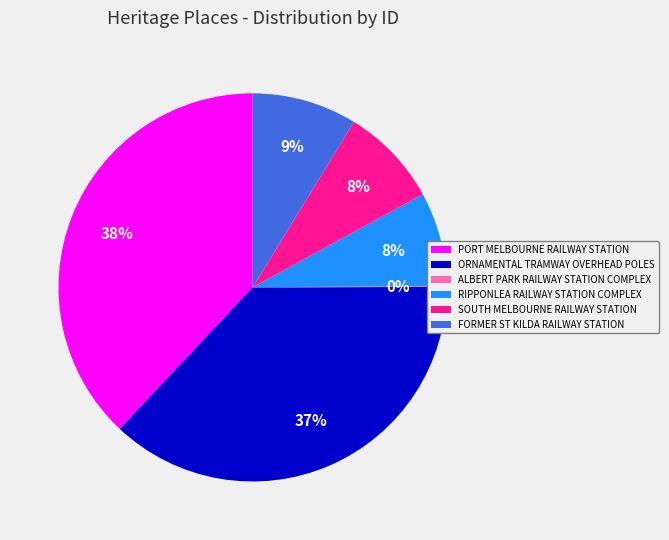

Is there a majority slice in this chart?

No